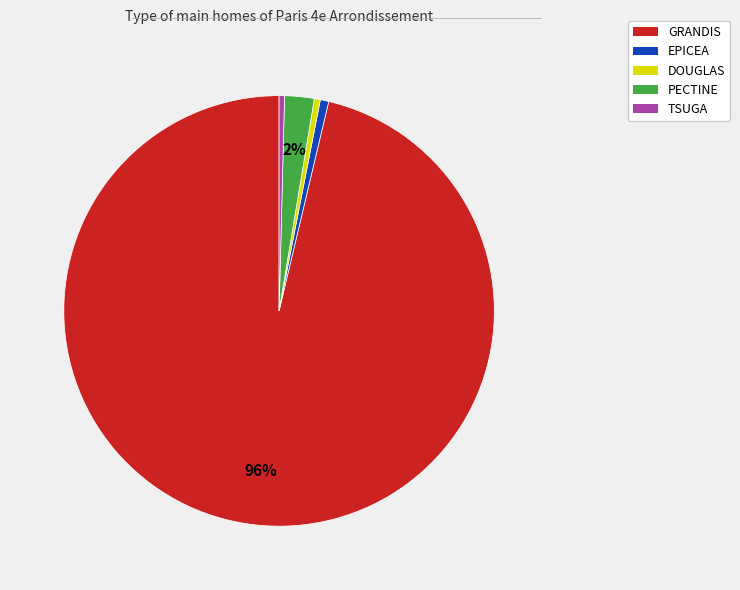

Is it true that EPICEA is 1% of the pie?

True